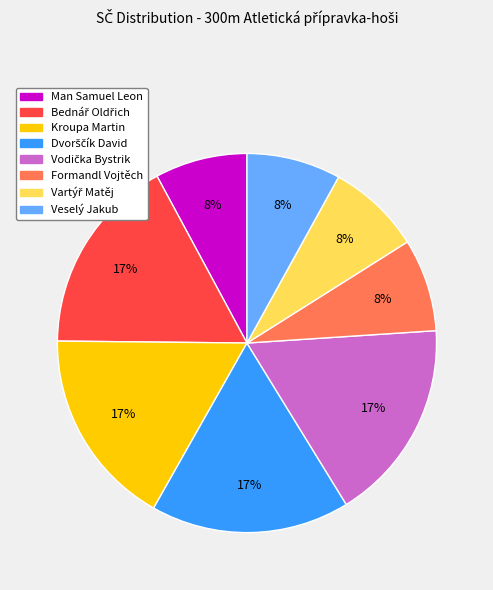

To the nearest percent, what percentage of the pie is Veselý Jakub?

8%